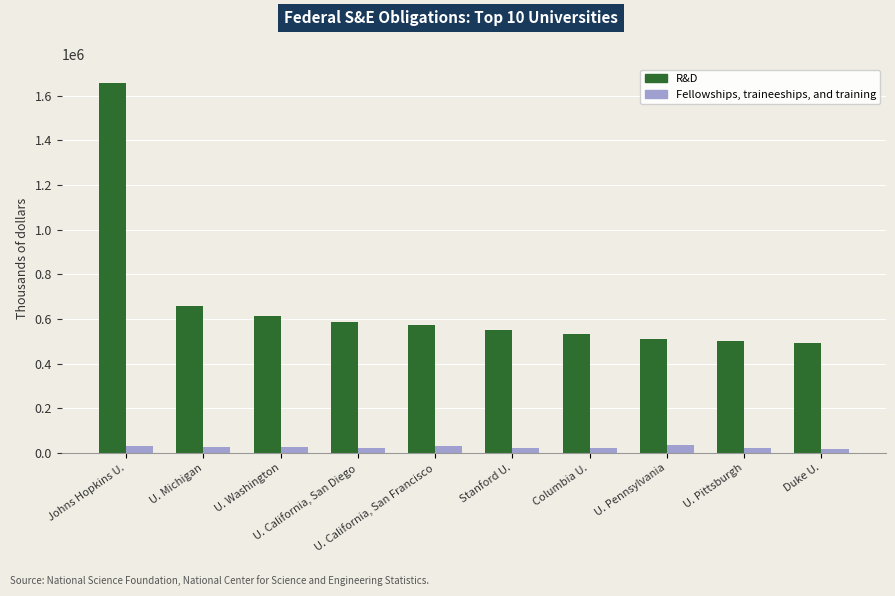

What is the total value across all series at U. California, San Diego?

606763.9